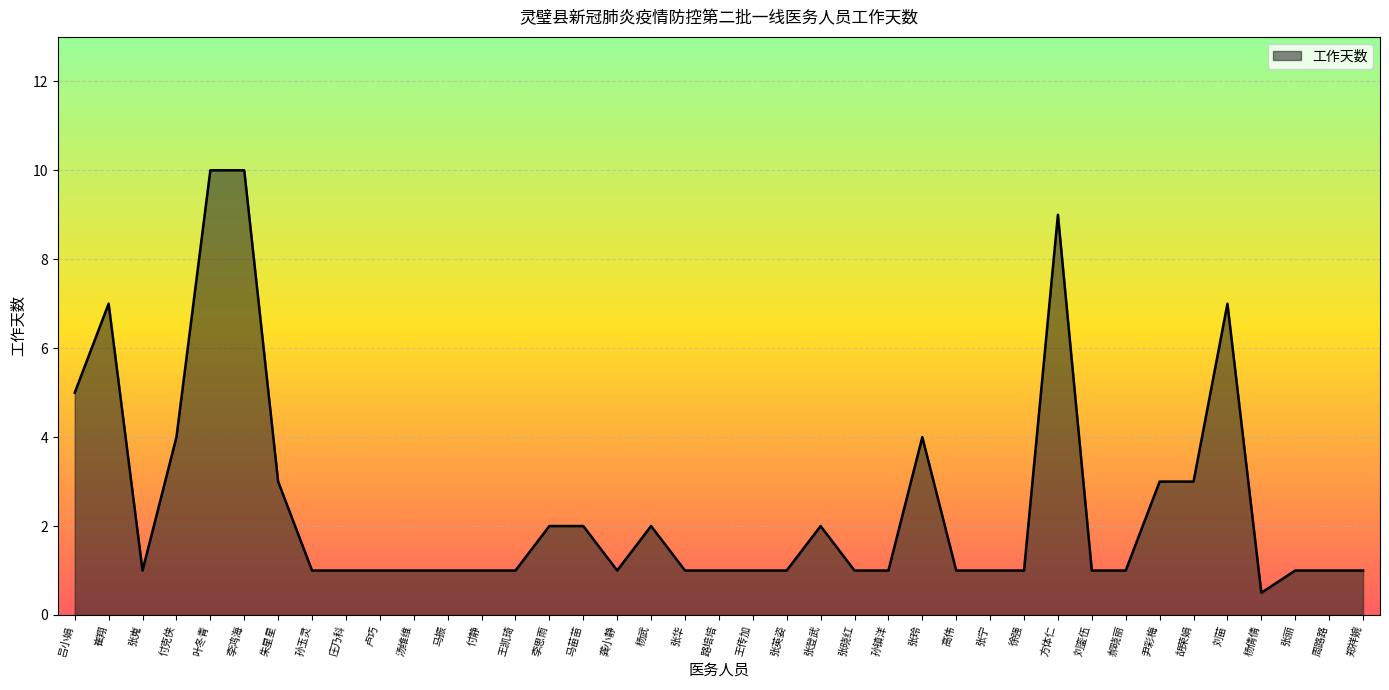

How many distinct data groups are displayed?

1